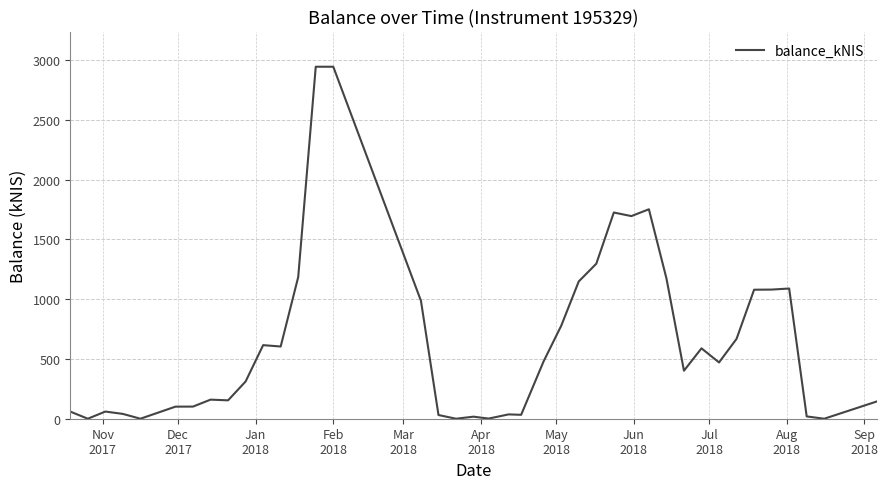

What is the difference between the maximum and minimum values?

2943.2